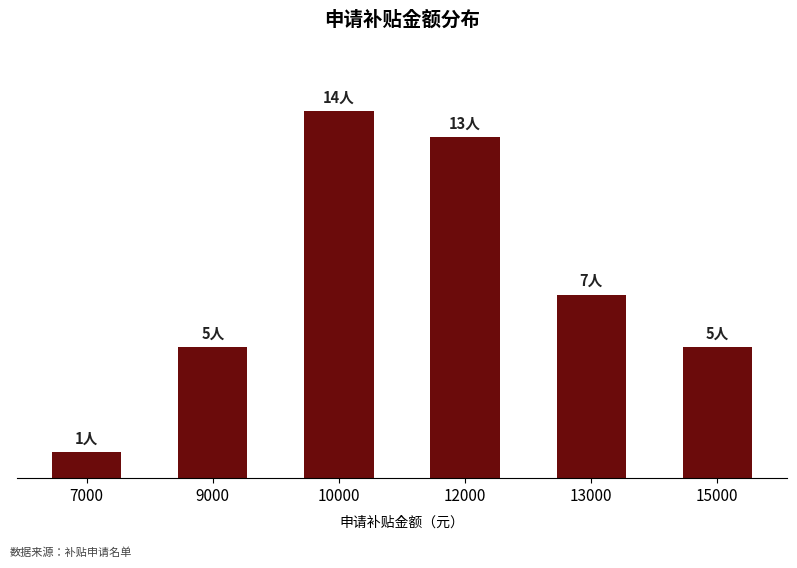

What is the value of the 4th bar from the left?

13